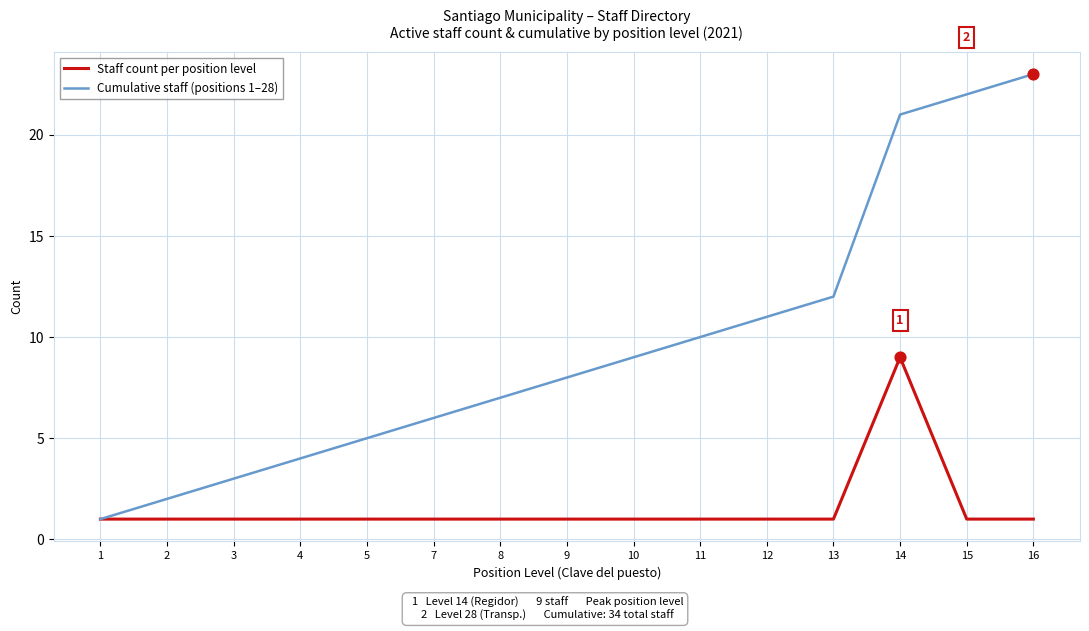

Which series has the largest range (max minus min)?

Cumulative staff (positions 1–28)